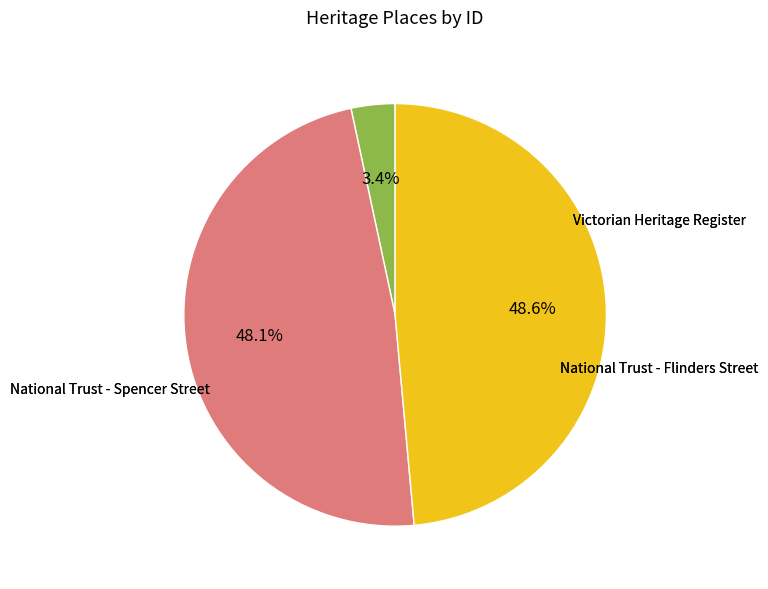

Is there a majority slice in this chart?

No